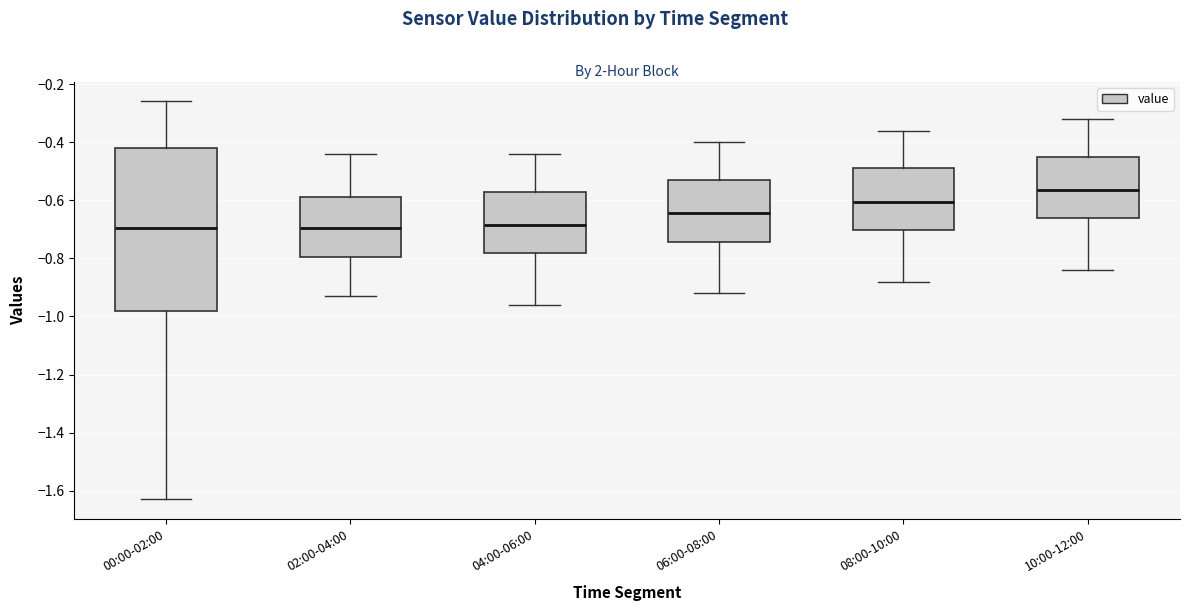

Which box is the tallest, from its lower edge to its upper edge?

00:00-02:00